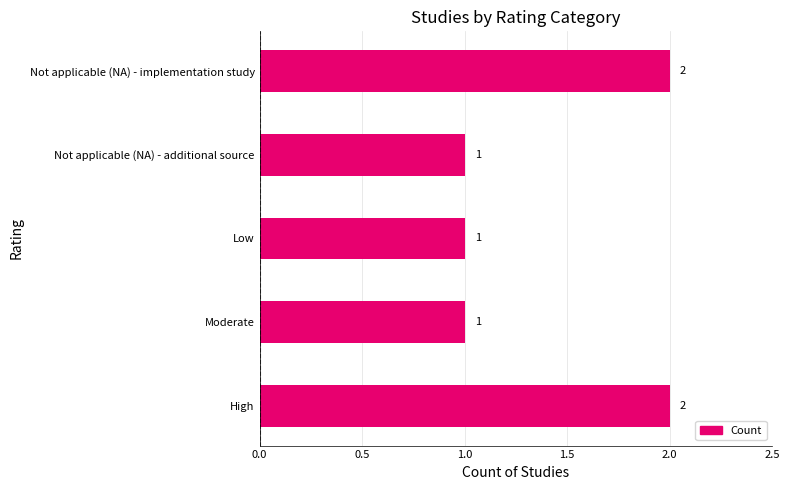

What is the sum of all values?

7